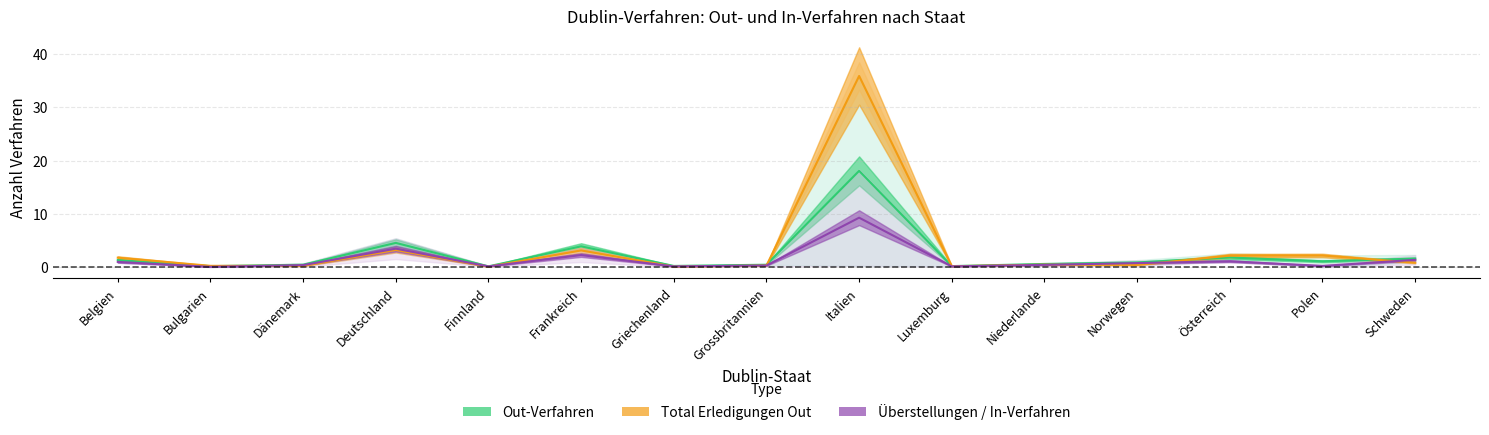

At which category is the sum across all series the highest?

Italien